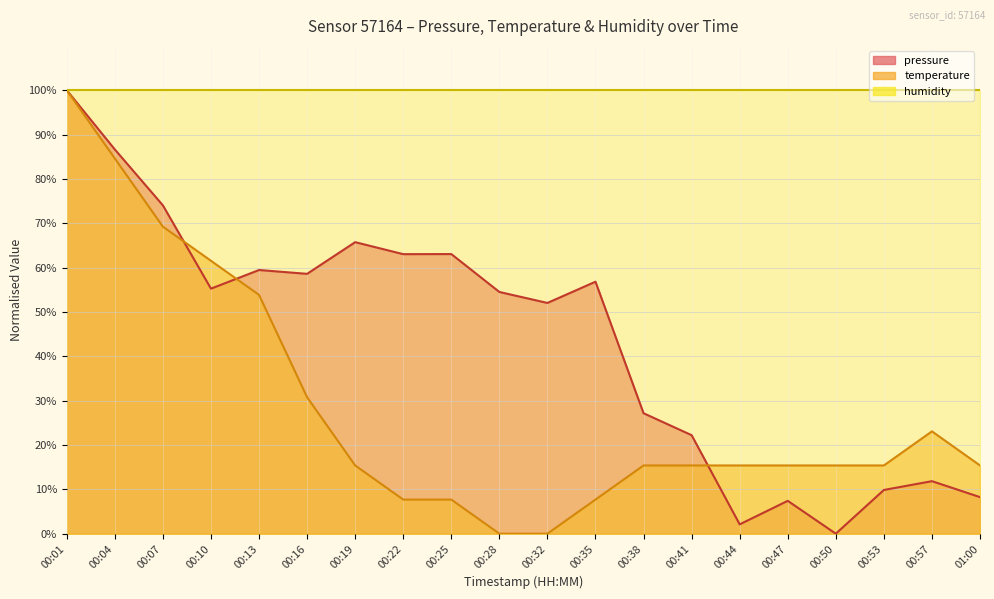

In temperature, how many points are higher than both neighbors (excluding endpoints)?

1